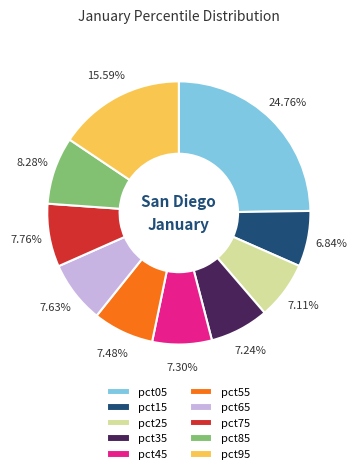

To the nearest percent, what portion does pct25 represent?

7%